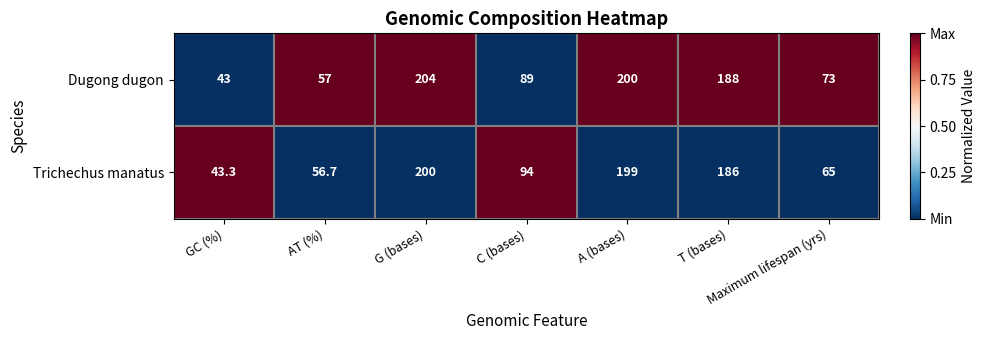

Which series has the widest spread of values?

Dugong dugon